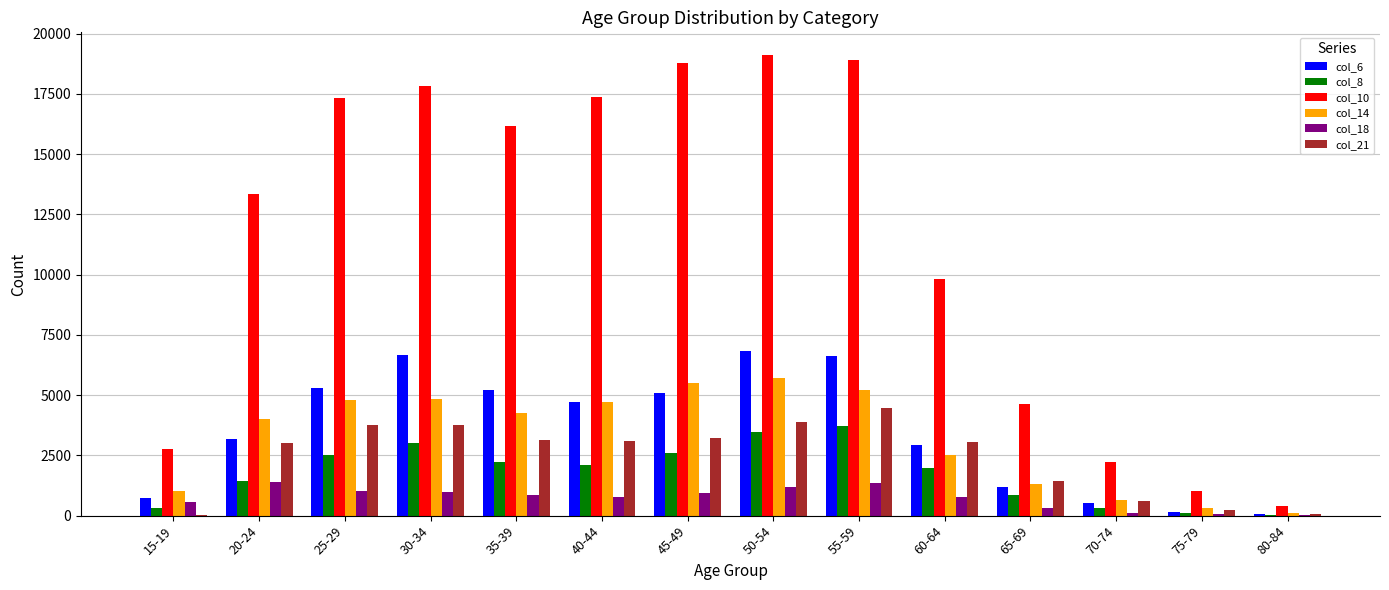

At which label does col_8 first exceed 2089?

25-29